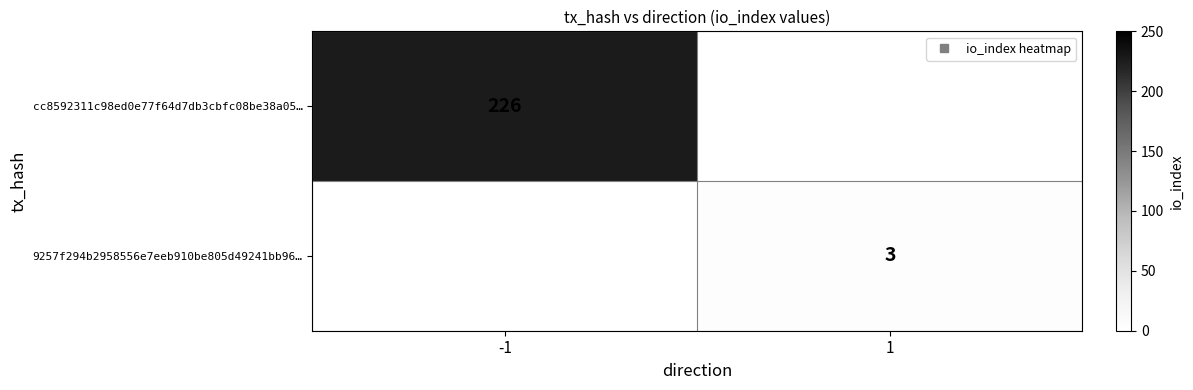

At how many categories does at least one series exceed 200?

1